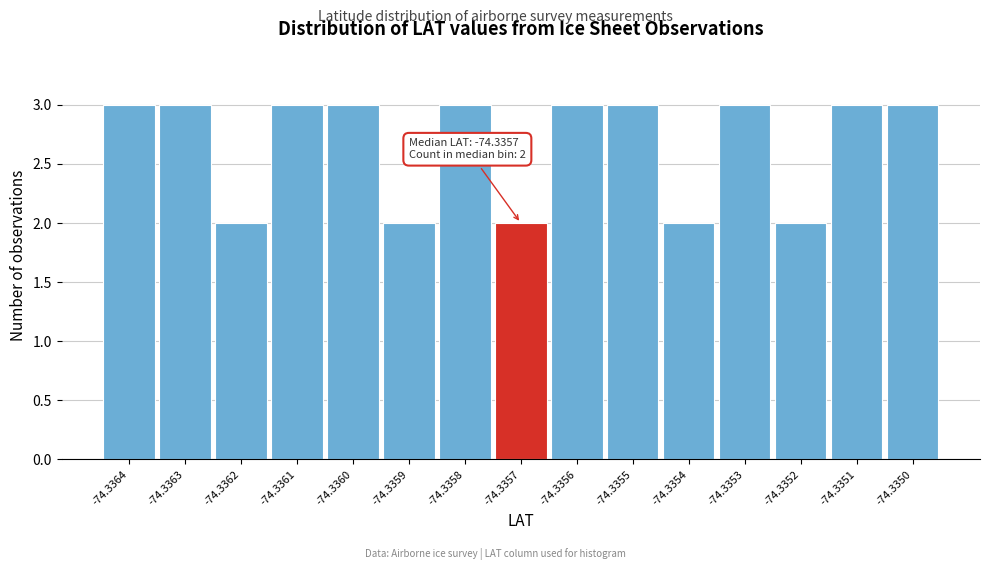

Reading left to right, list all the values displayed in this chart.

3	3	2	3	3	2	3	2	3	3	2	3	2	3	3